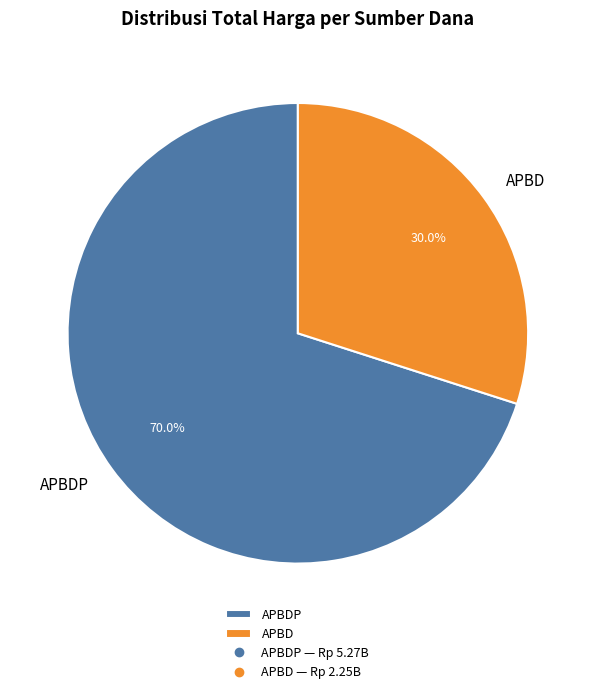

Which has a higher value, APBD or APBDP?

APBDP